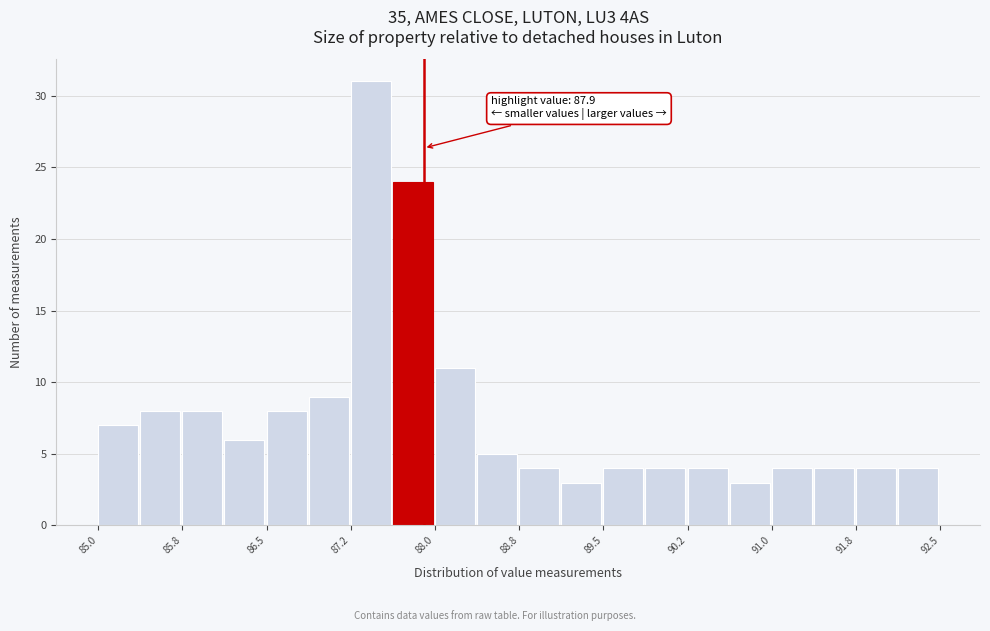

Read against the x-axis, roughly where is the centre of the tallest bar?

87.4